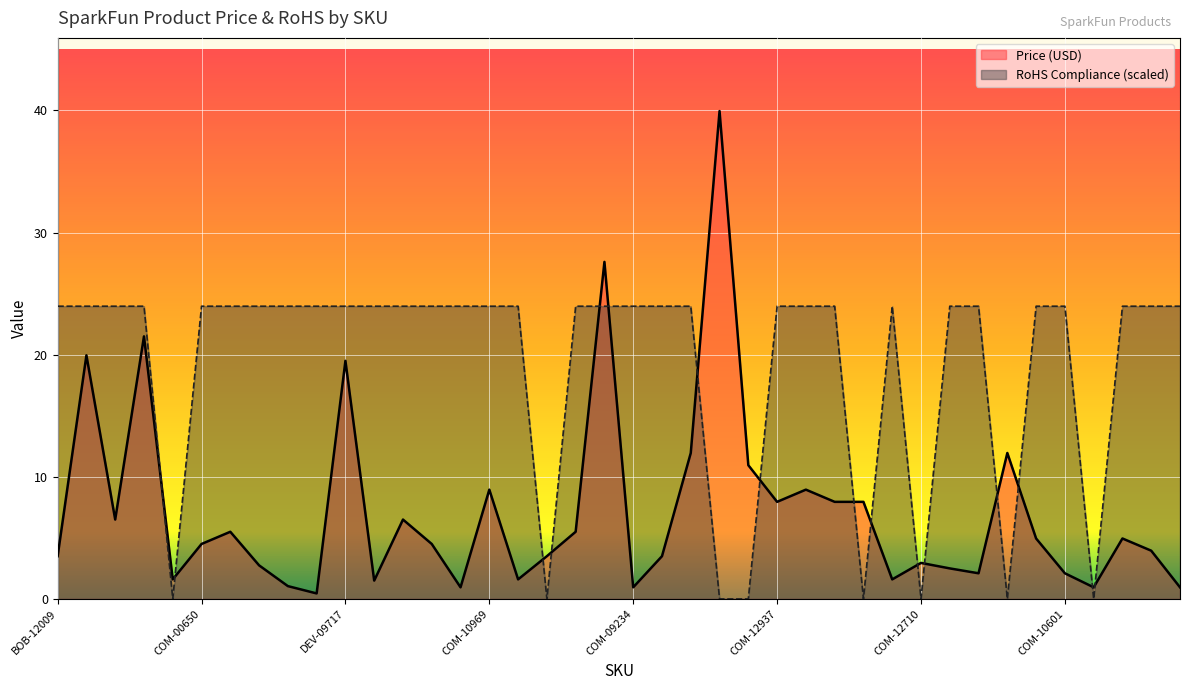

At which category does Price (USD) reach its first local valley?

KIT-13053